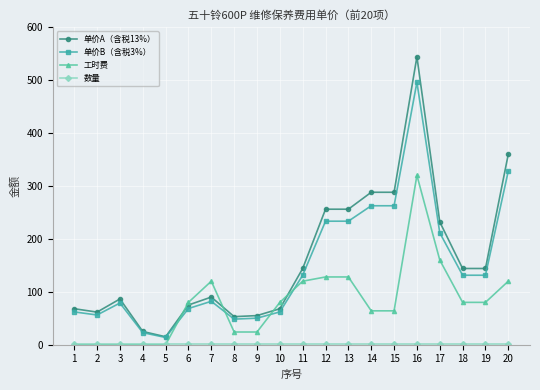

Which series has the widest spread of values?

单价A（含税13%）